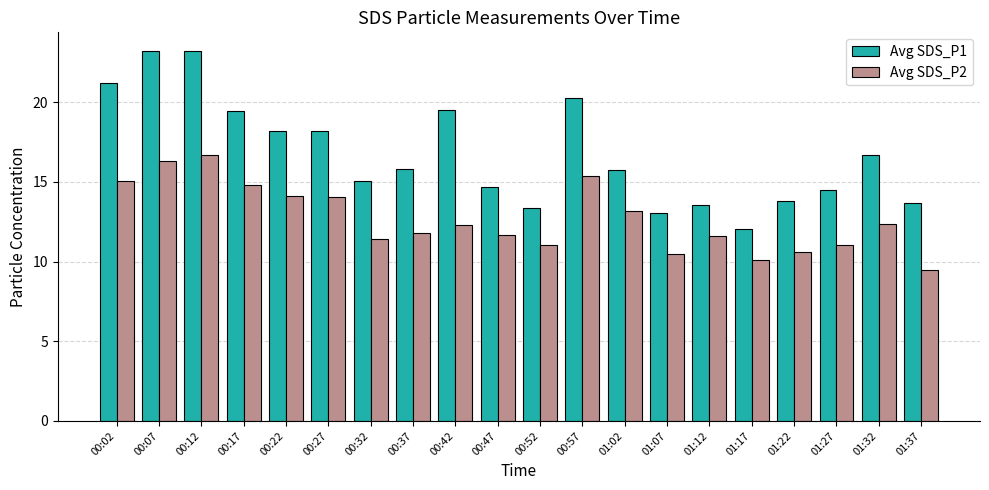

Which series has the widest spread of values?

Avg SDS_P1